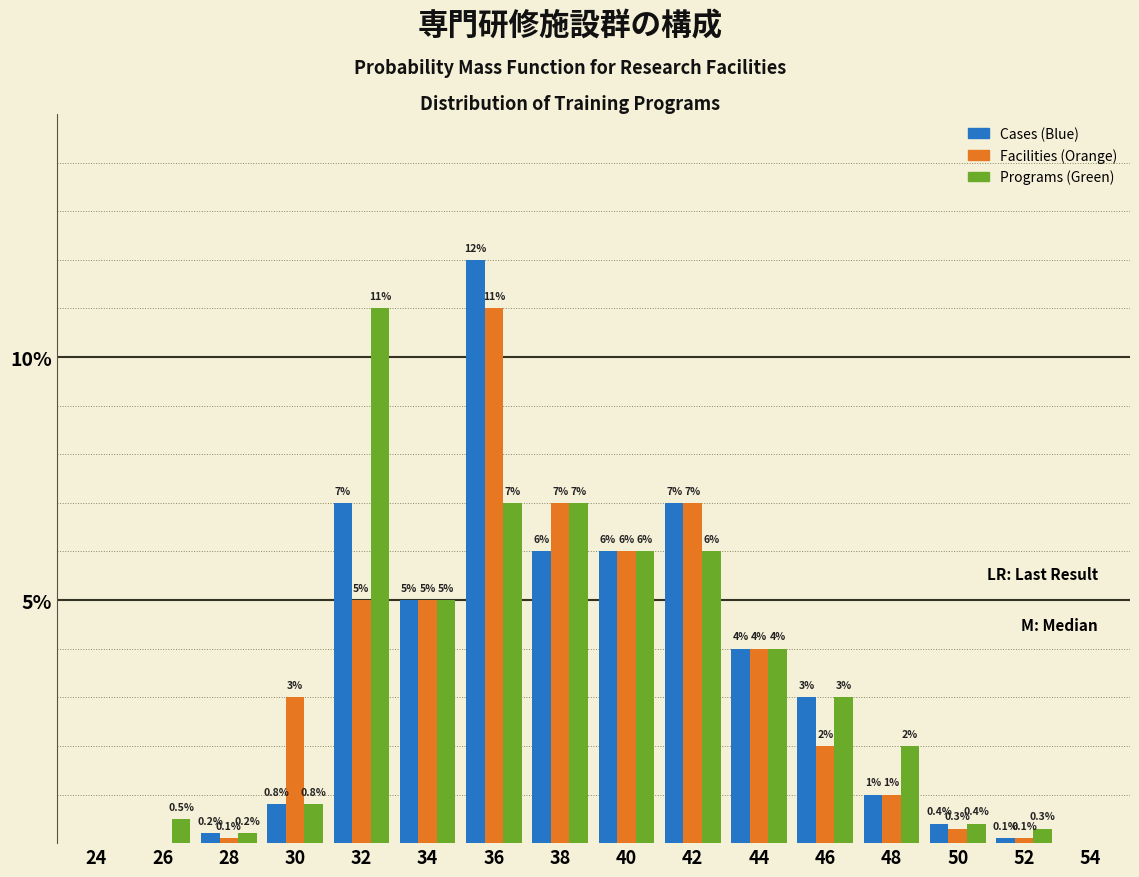

Reading left to right, what are all the values shown in this chart?

Cases (Blue): 24=0.0	26=0.0	28=0.2	30=0.8	32=7.0	34=5.0	36=12.0	38=6.0	40=6.0	42=7.0	44=4.0	46=3.0	48=1.0	50=0.4	52=0.1	54=0.0
Facilities (Orange): 24=0.0	26=0.0	28=0.1	30=3.0	32=5.0	34=5.0	36=11.0	38=7.0	40=6.0	42=7.0	44=4.0	46=2.0	48=1.0	50=0.3	52=0.1	54=0.0
Programs (Green): 24=0.0	26=0.5	28=0.2	30=0.8	32=11.0	34=5.0	36=7.0	38=7.0	40=6.0	42=6.0	44=4.0	46=3.0	48=2.0	50=0.4	52=0.3	54=0.0